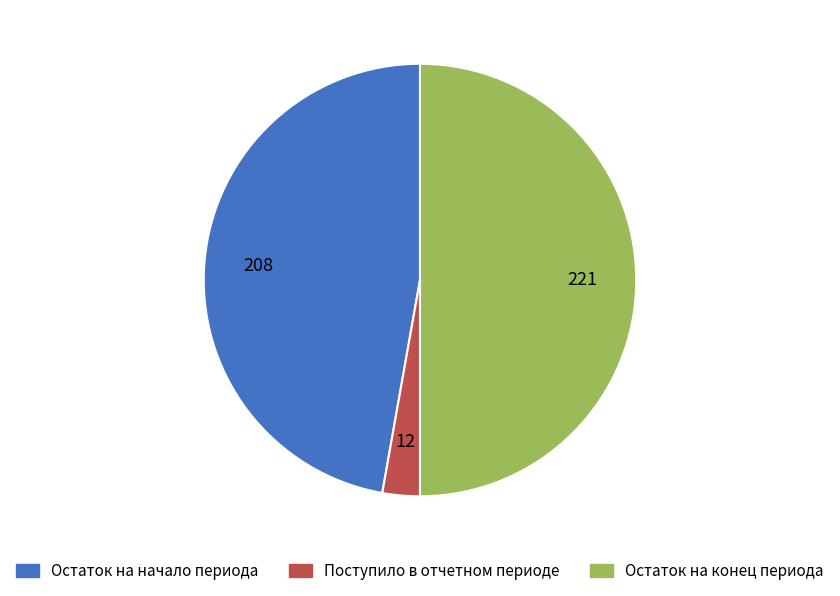

Does Поступило в отчетном периоде represent more than half of the total?

No